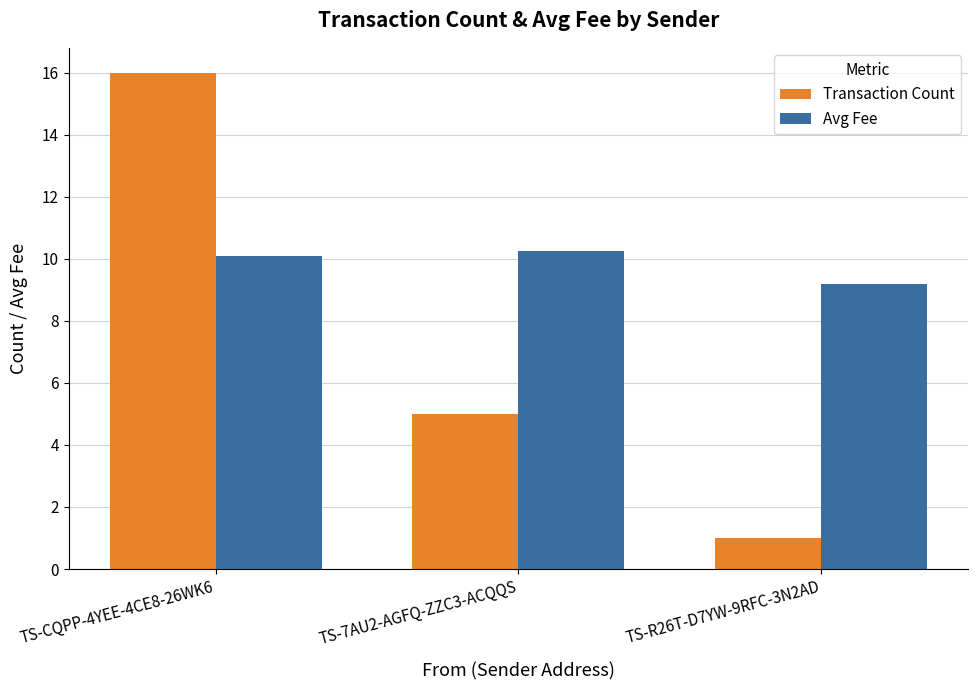

Which series has the widest spread of values?

Transaction Count